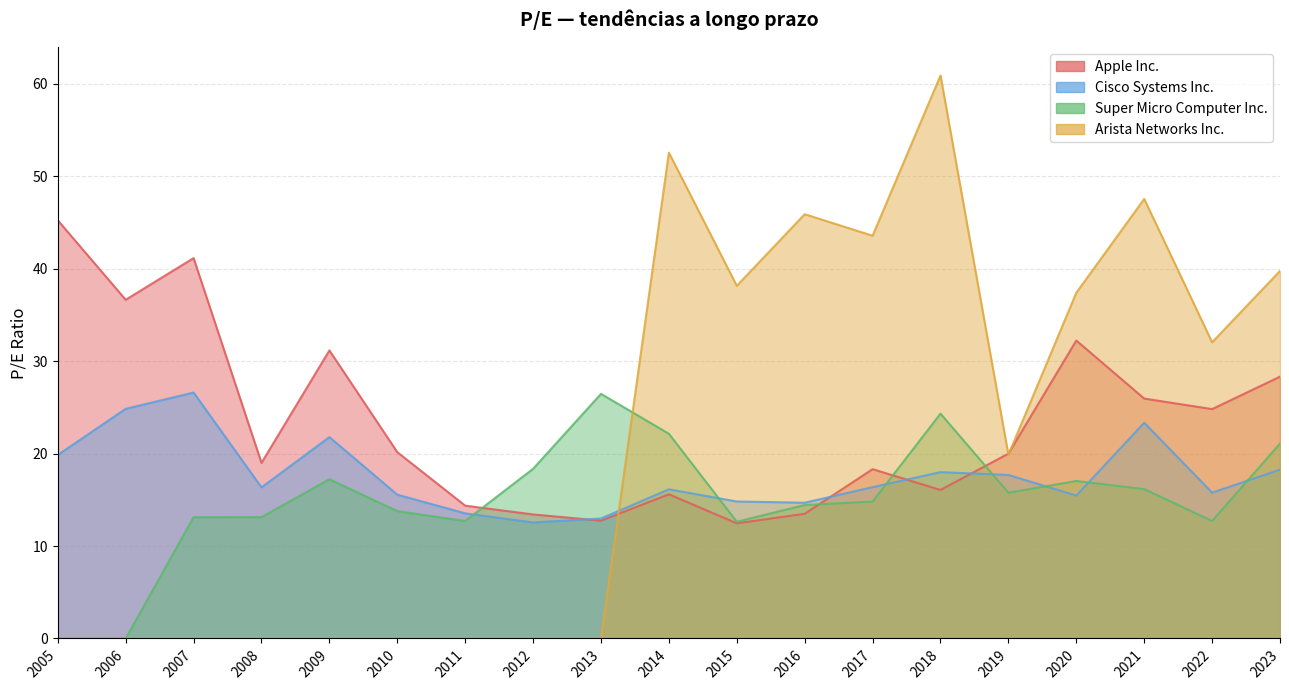

Between 2010 and 2018, which is larger?

2010